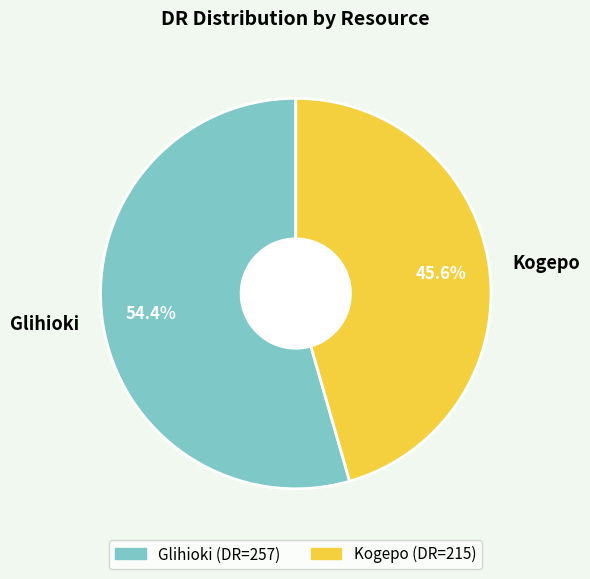

Rank the categories by value from highest to lowest.

Glihioki, Kogepo